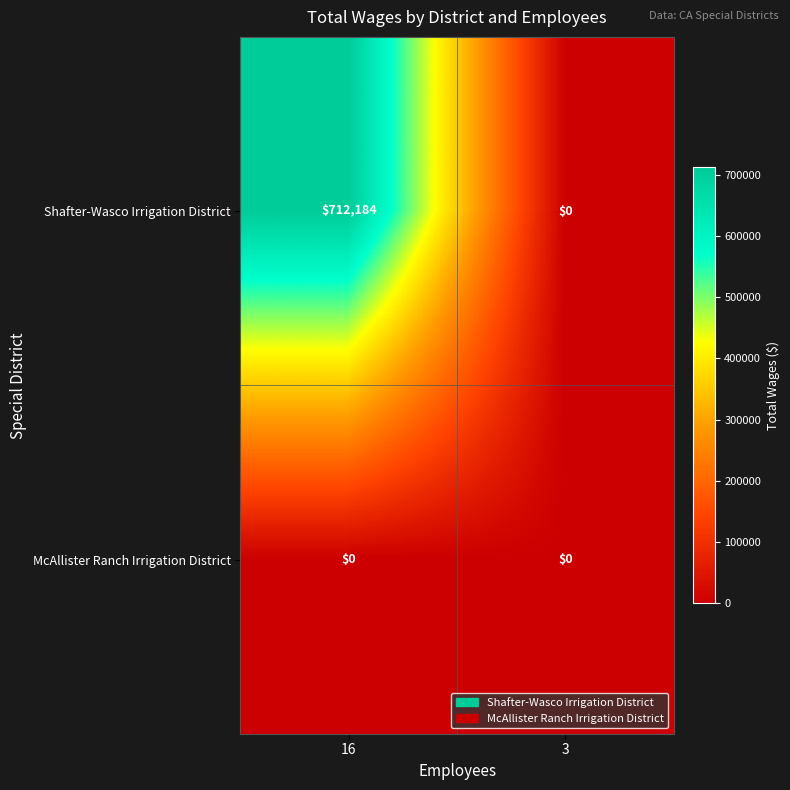

Which category has the lowest value in the Shafter-Wasco Irrigation District series?

3